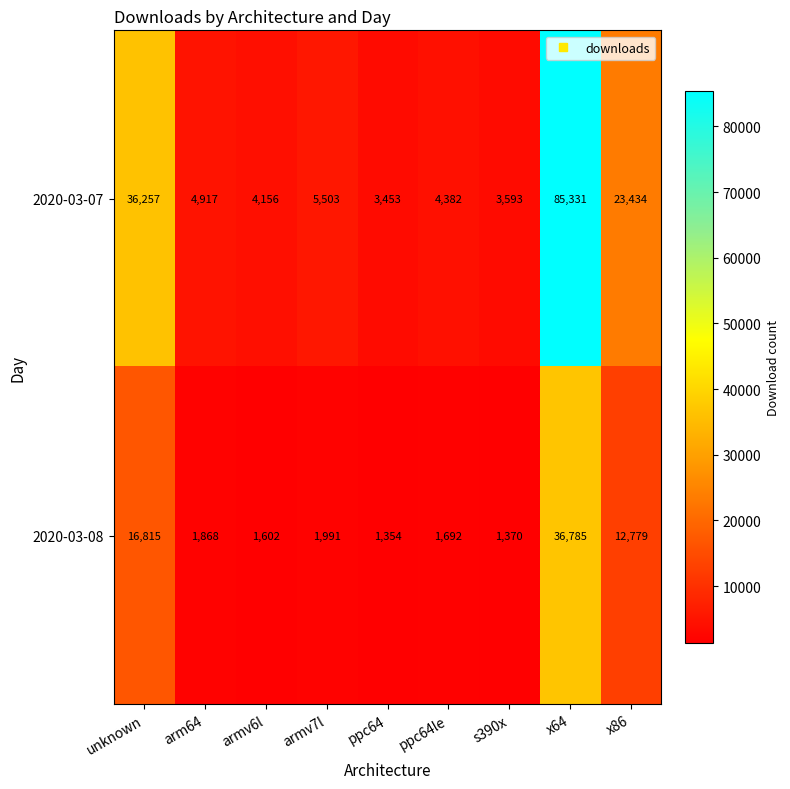

Is it true that 2020-03-08 equals 944 at arm64?

False